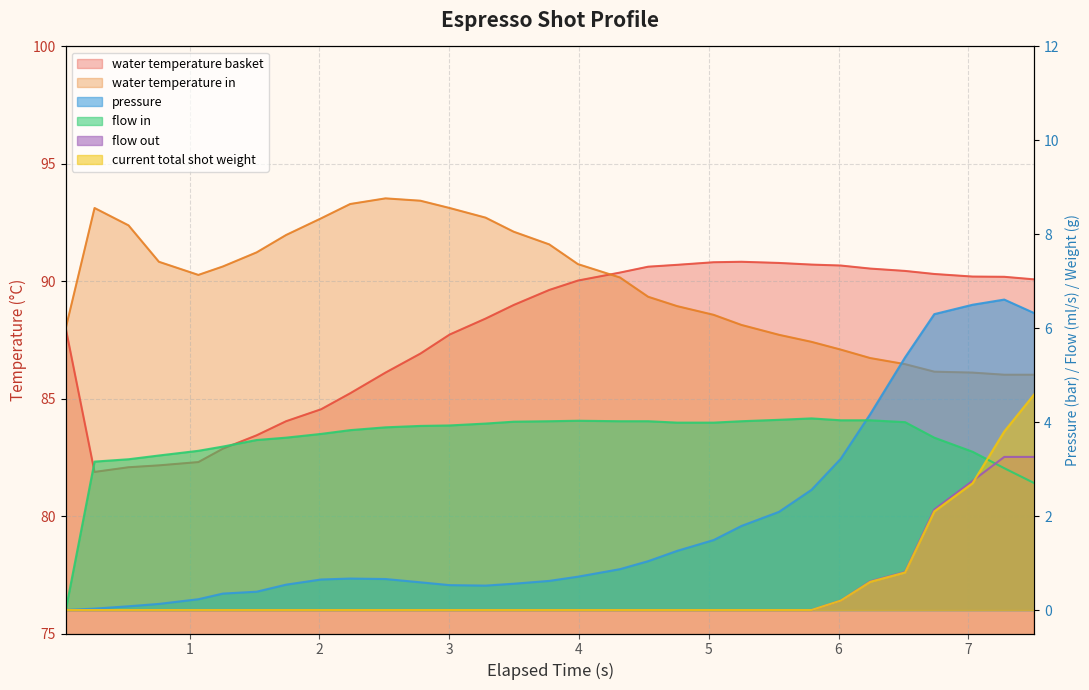

How many values in the water_temperature_in series are below 90?

14